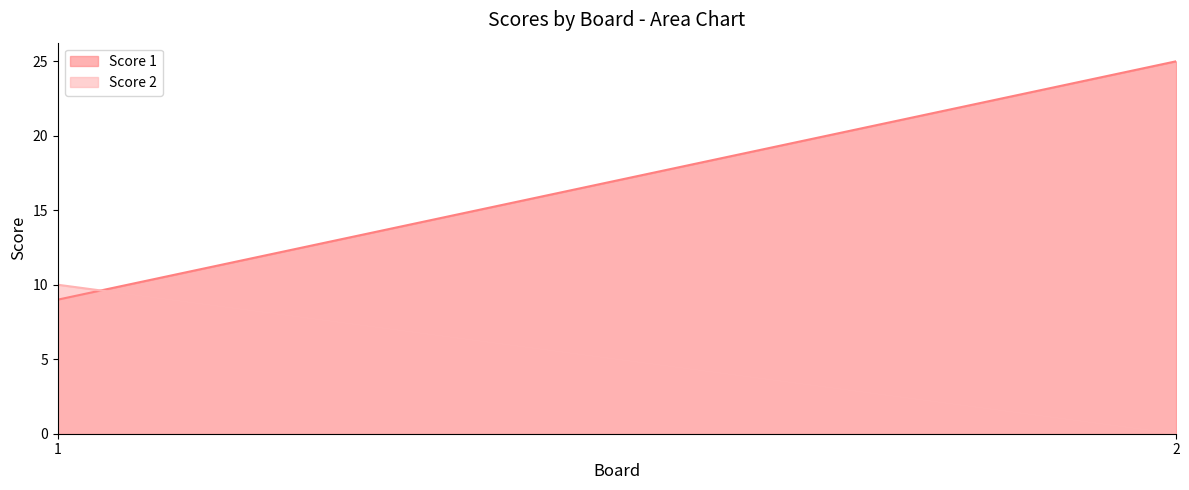

What is the difference between the maximum and minimum values in the Score 2 series?

10.0